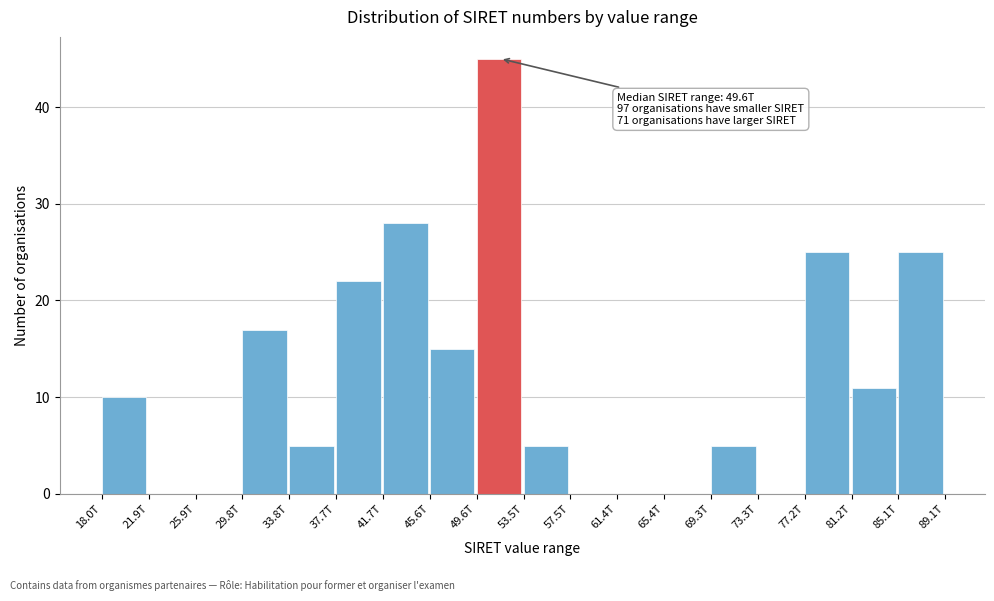

Reading left to right, what are all the values shown in this chart?

18.0T=10	21.9T=0	25.9T=0	29.8T=17	33.8T=5	37.7T=22	41.7T=28	45.6T=15	49.6T=45	53.5T=5	57.5T=0	61.4T=0	65.4T=0	69.3T=5	73.3T=0	77.2T=25	81.2T=11	85.1T=25